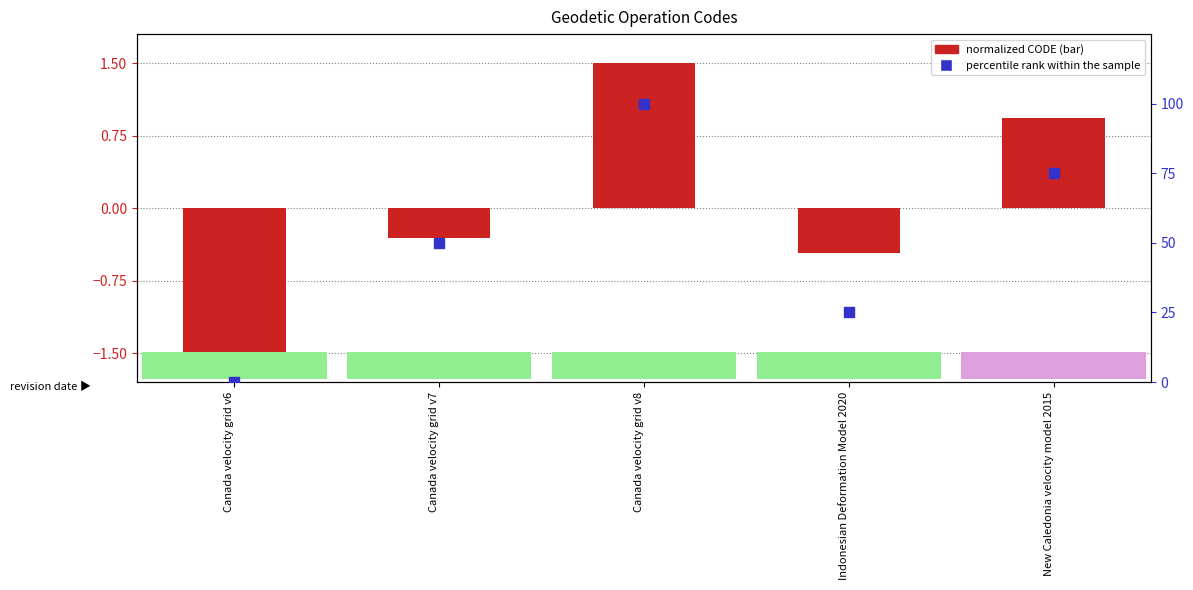

What is the change in value from Canada velocity grid v6 to Indonesian Deformation Model 2020?

+25